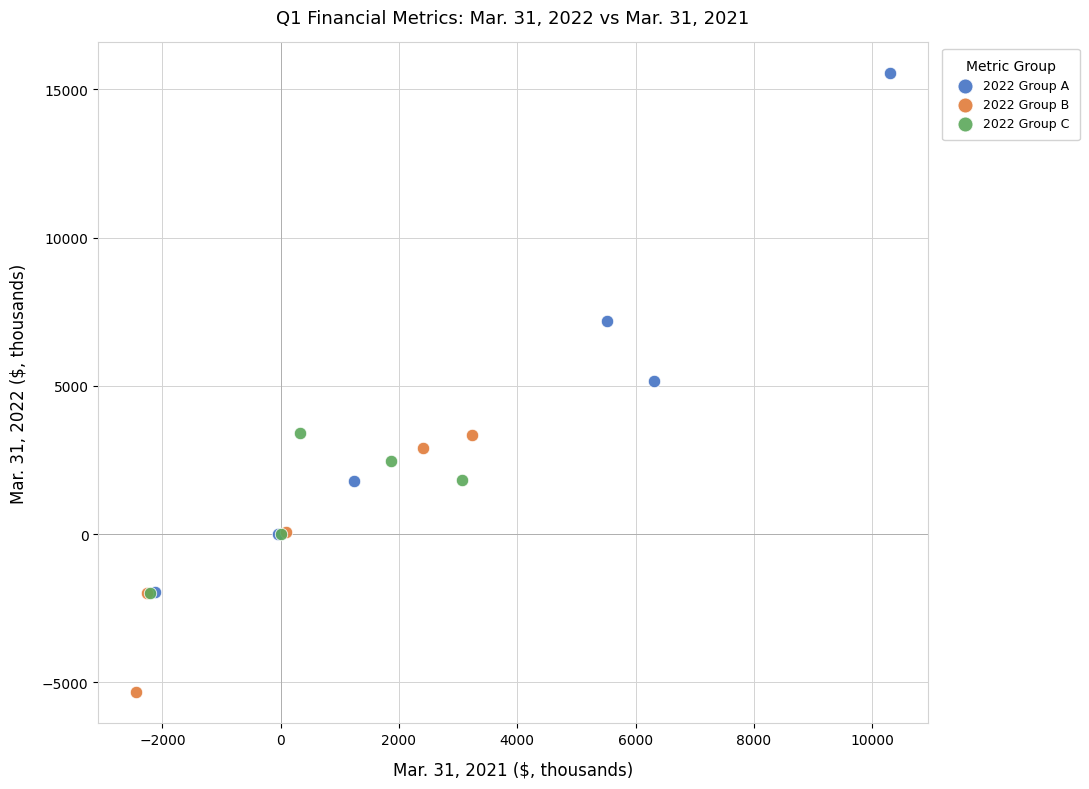

Which series has the widest spread of Y values?

2022 Group A